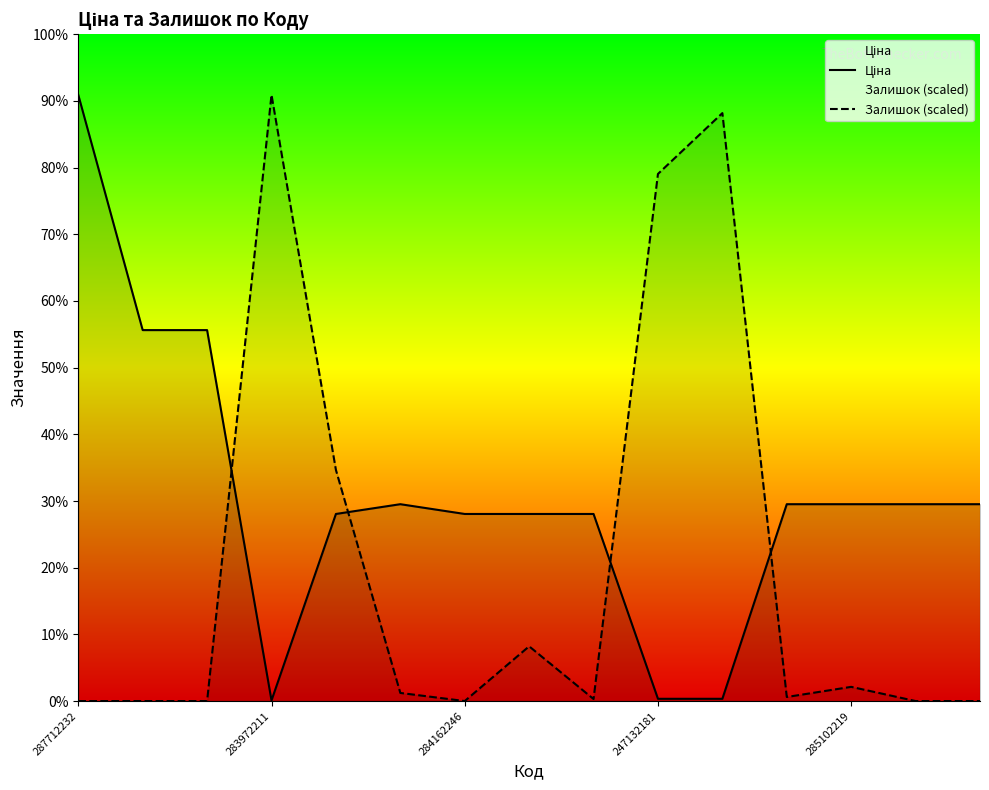

Between 283972211 and 285102219, which series saw the biggest shift?

Залишок (scaled)